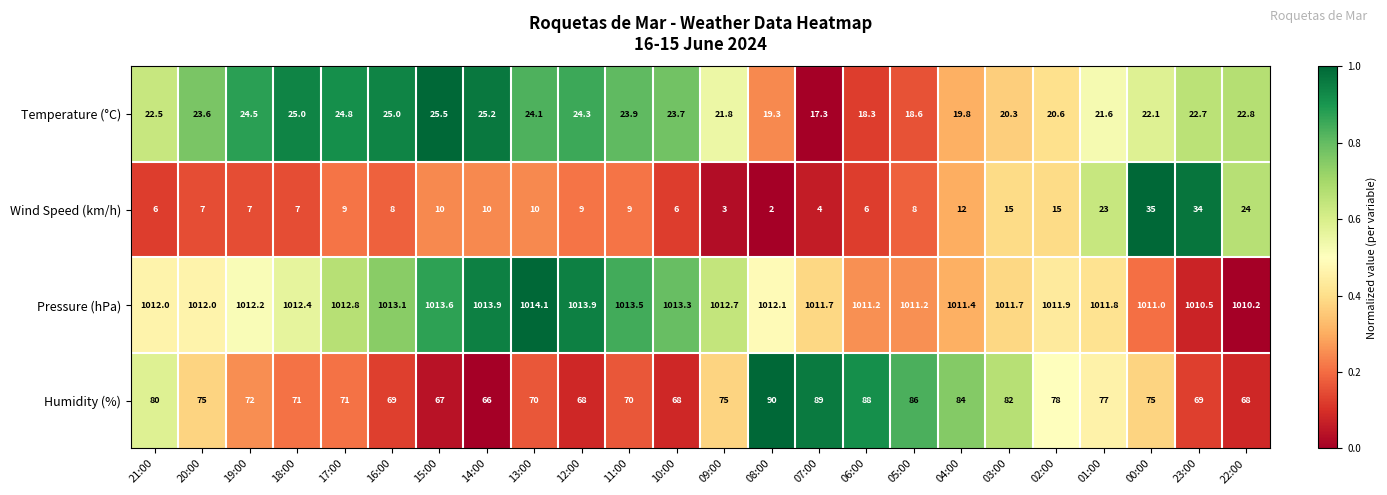

Which series has the largest total across all categories?

Pressure (hPa)